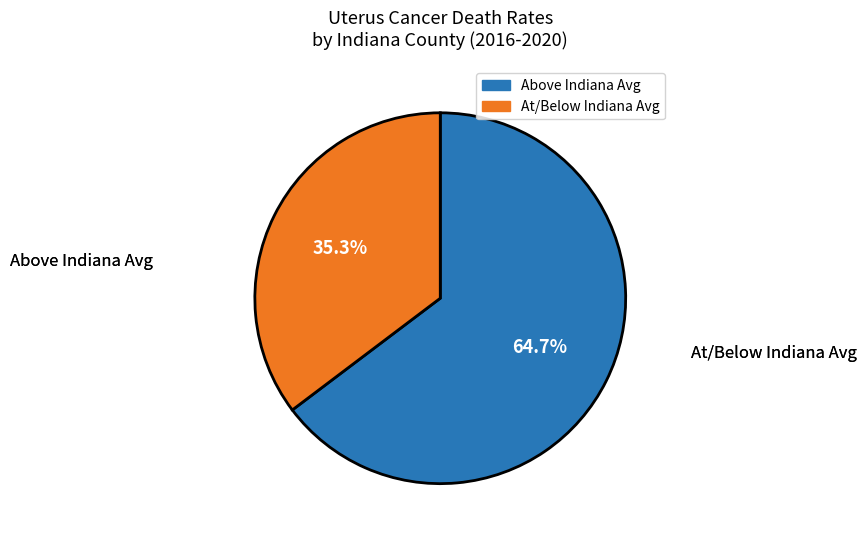

Is there a majority slice in this chart?

Yes